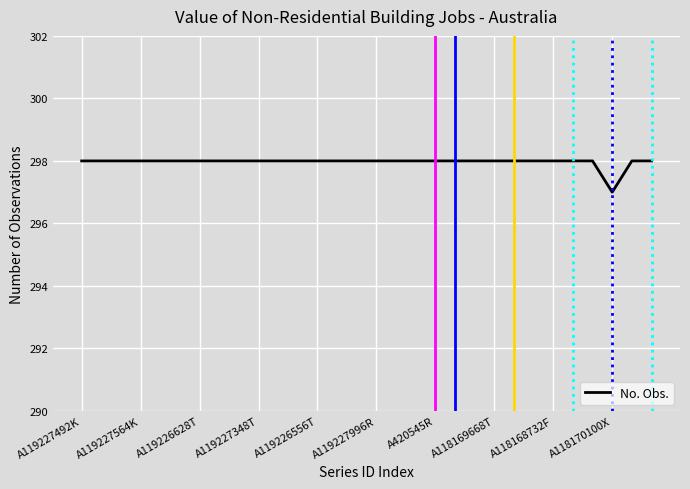

Count the values in the range 298 to 299.

29